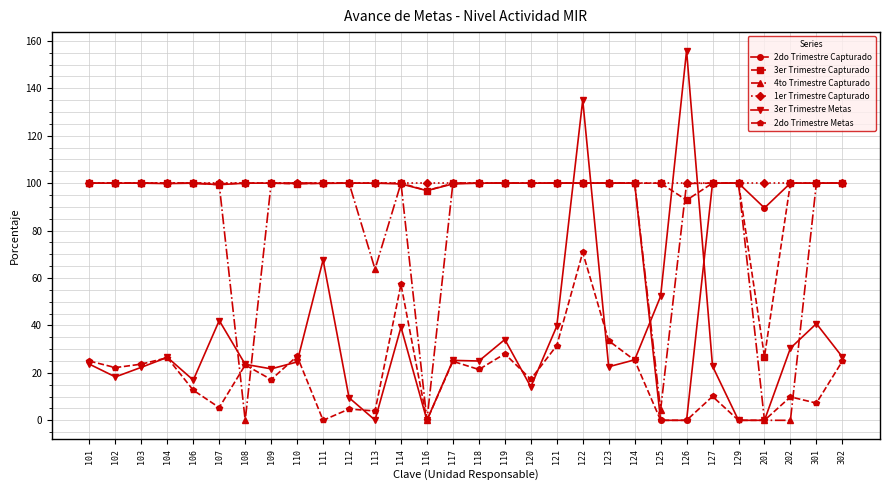

At which category is the sum across all series the highest?

122